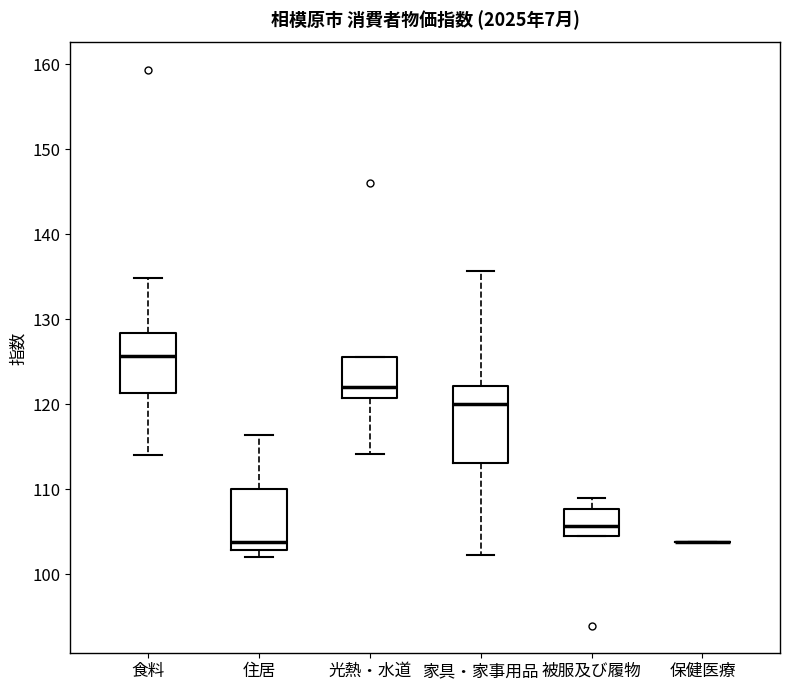

Which box is the tallest, from its lower edge to its upper edge?

家具・家事用品